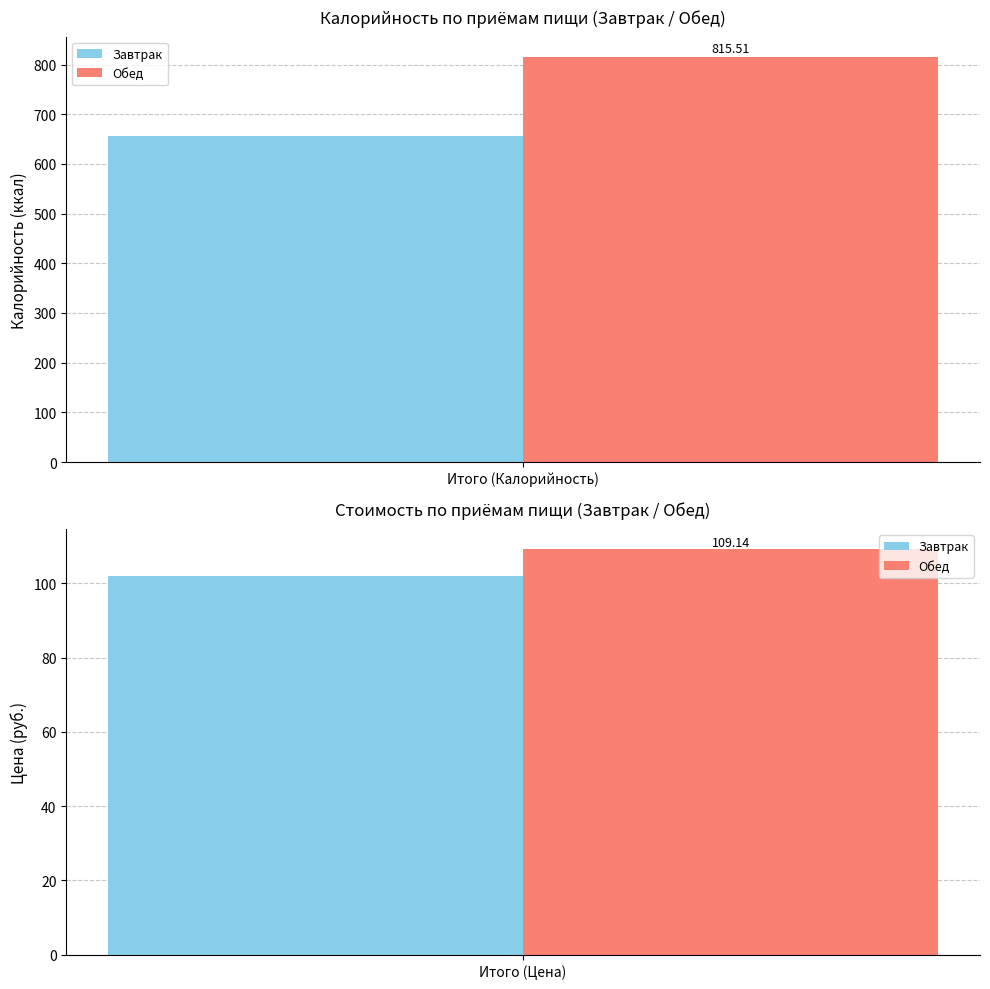

How many groups of bars are there?

2